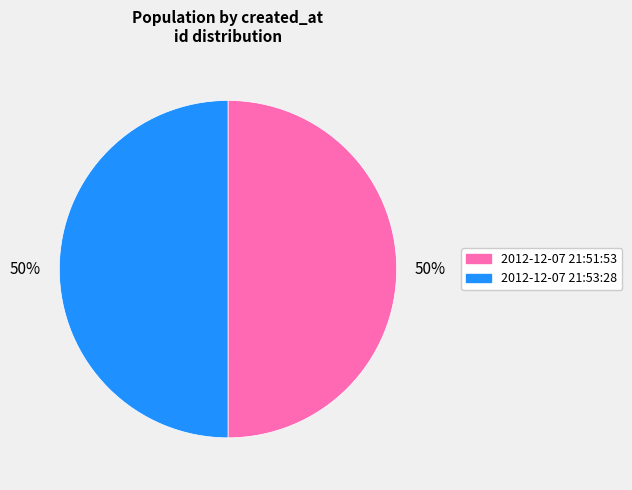

To the nearest percent, what is the average slice percentage?

50%